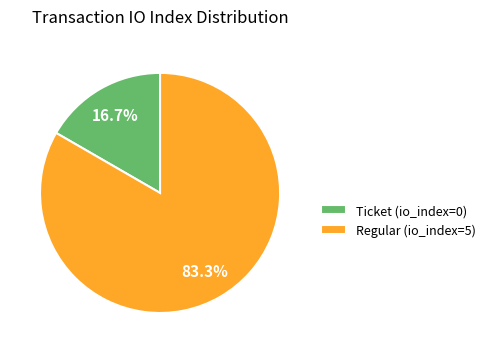

To the nearest percent, what is the difference between the Regular (io_index=5) and Ticket (io_index=0) slice percentages?

67%